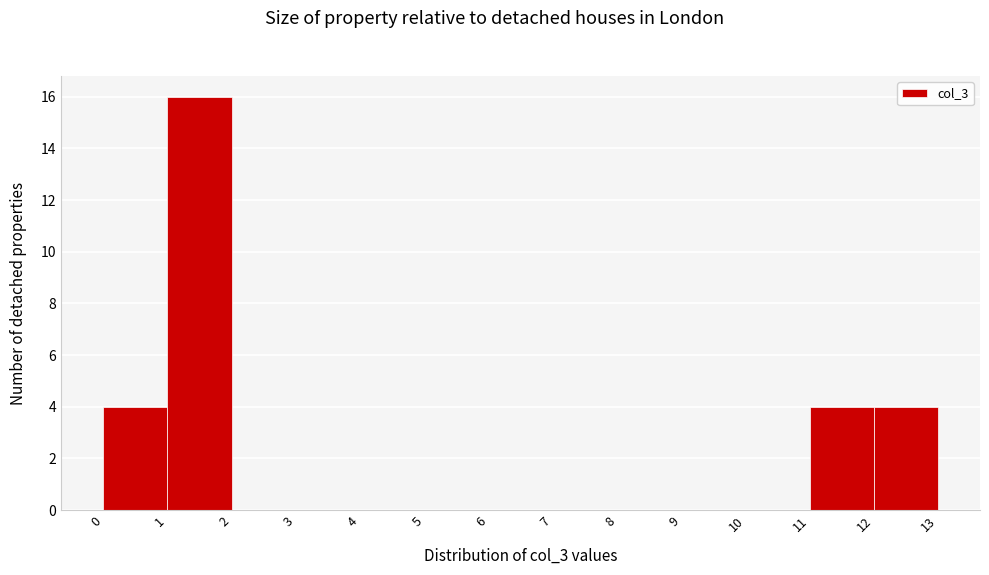

Reading left to right, list every bar in this chart as the range it spans on the x-axis followed by its height. The values are not printed on the chart, so give them approximately, as read against the axis.

0 to 1: 4
1 to 2: 16
2 to 3: 0
3 to 4: 0
4 to 5: 0
5 to 6: 0
6 to 7: 0
7 to 8: 0
8 to 9: 0
9 to 10: 0
10 to 11: 0
11 to 12: 4
12 to 13: 4